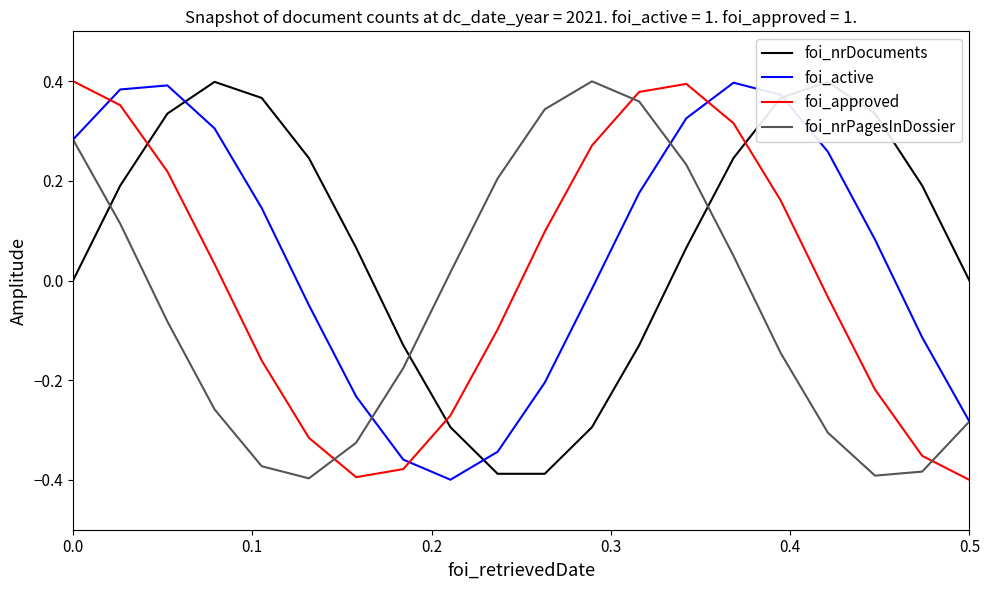

True or false: foi_nrPagesInDossier has a value of 0.1 at 0.0.

False